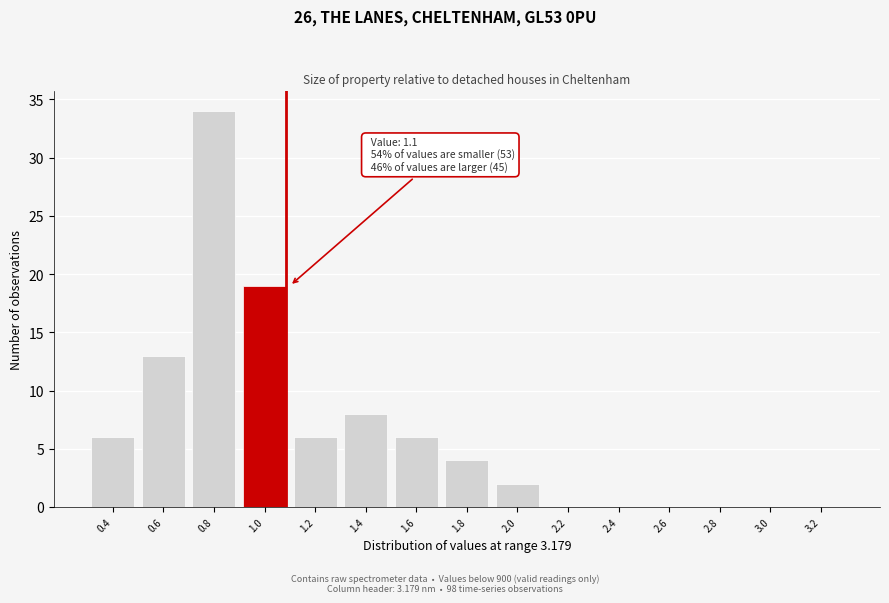

Reading left to right, list all the values displayed in this chart.

0.4=6	0.6=13	0.8=34	1.0=19	1.2=6	1.4=8	1.6=6	1.8=4	2.0=2	2.2=0	2.4=0	2.6=0	2.8=0	3.0=0	3.2=0